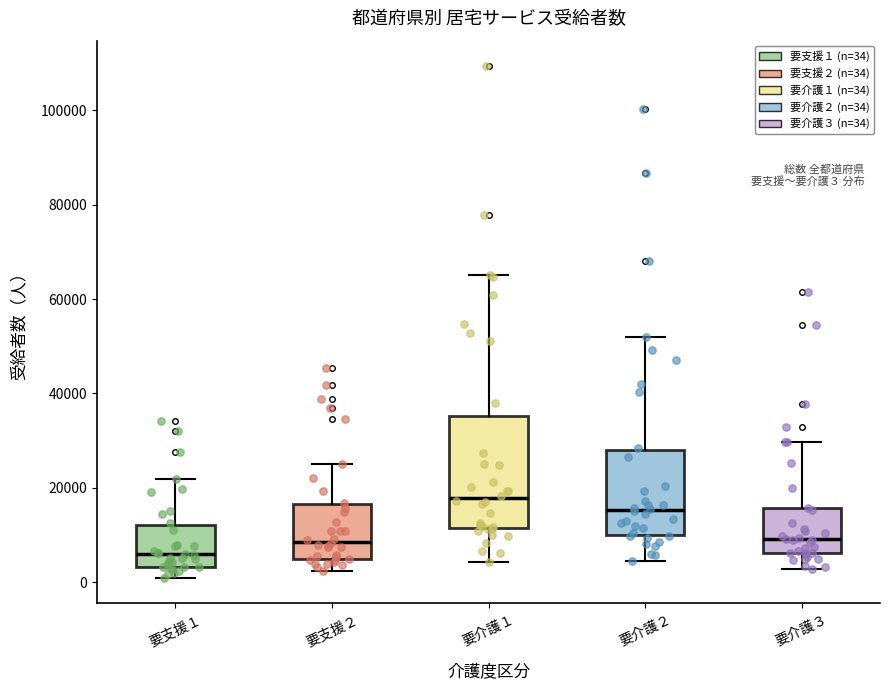

Comparing the boxes themselves (not the whiskers), which one is the tallest?

要介護１